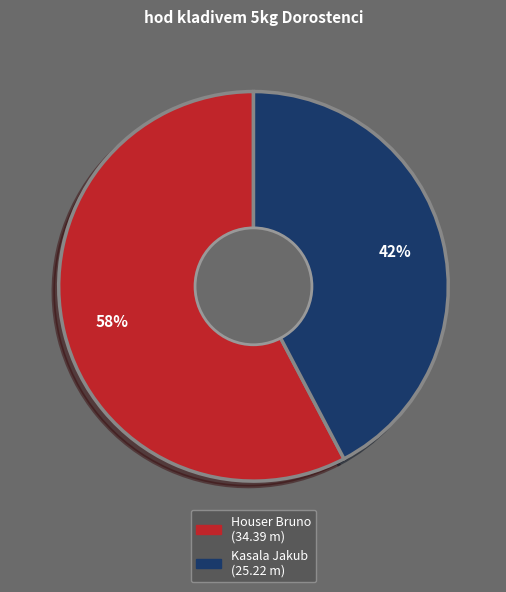

The Houser Bruno slice represents 45% of the pie. True or false?

False